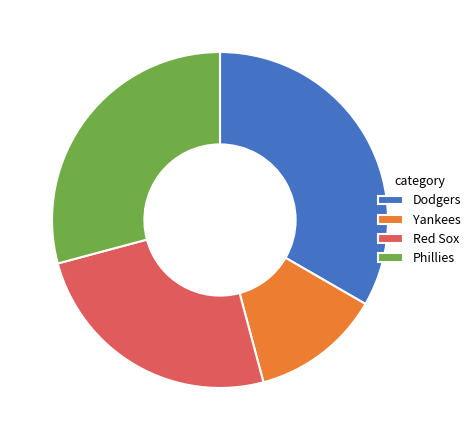

Rank the categories by value from lowest to highest.

Yankees, Red Sox, Phillies, Dodgers